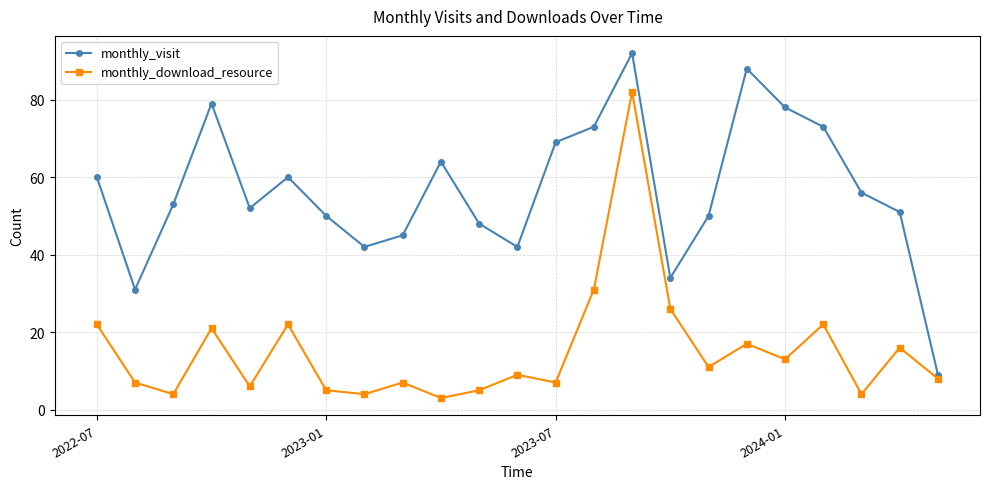

True or false: monthly_visit and monthly_download_resource cross at least once.

False